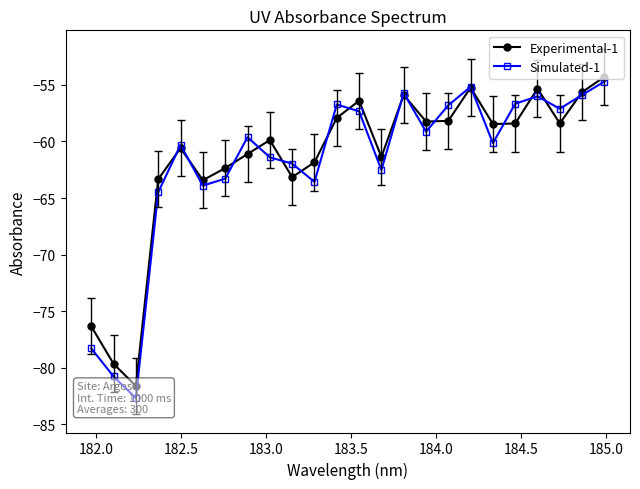

True or false: Simulated-1 and Experimental-1 cross at least once.

True